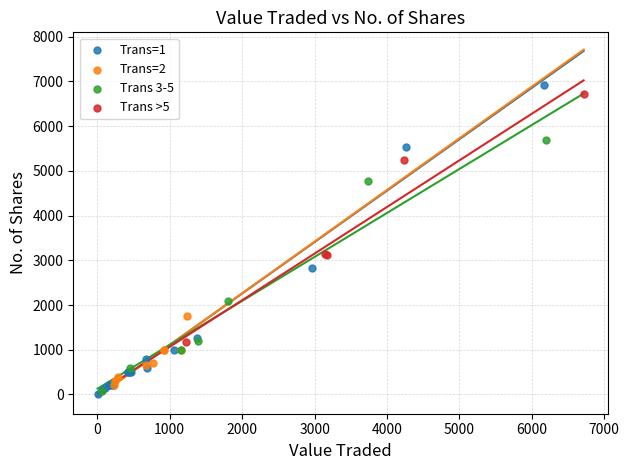

What are all the series names shown in the legend?

Trans=1, Trans=2, Trans 3-5, Trans >5